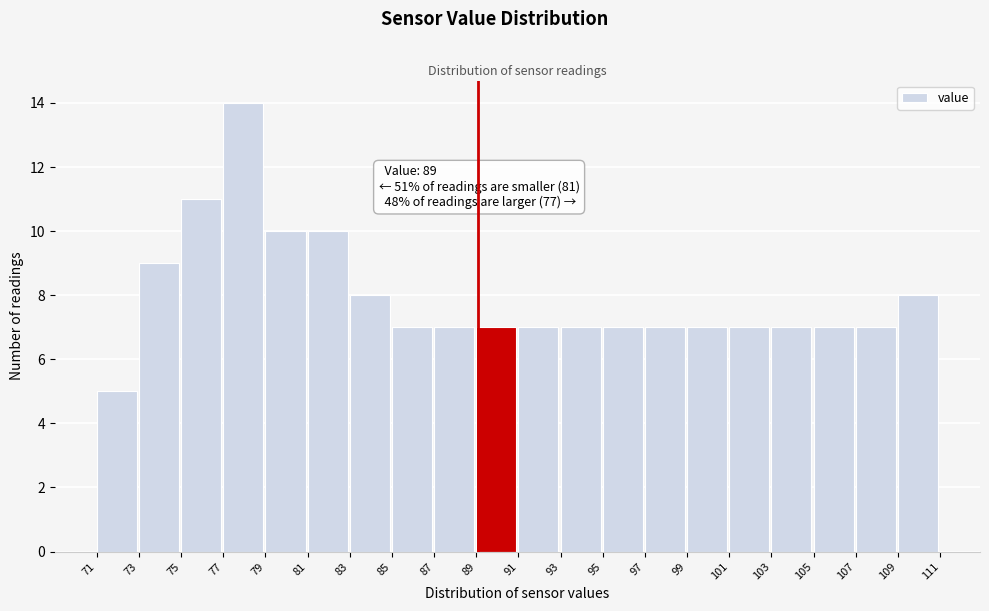

Which range on the x-axis has the tallest bar?

77 to 79